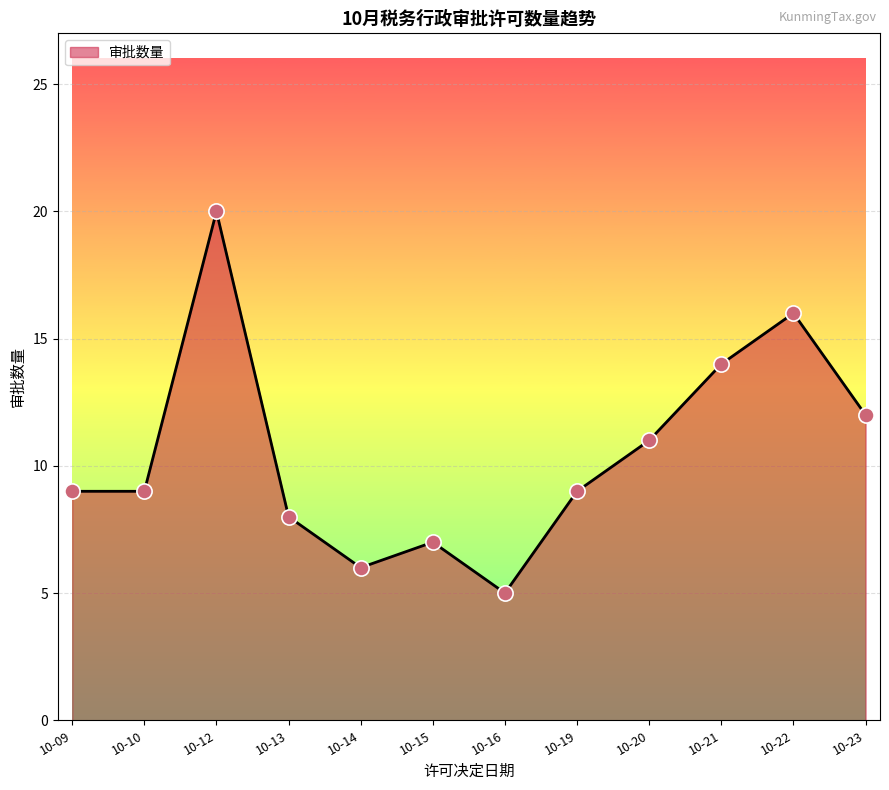

What is the ratio of the value at 10-15 to the value at 10-20?

0.6